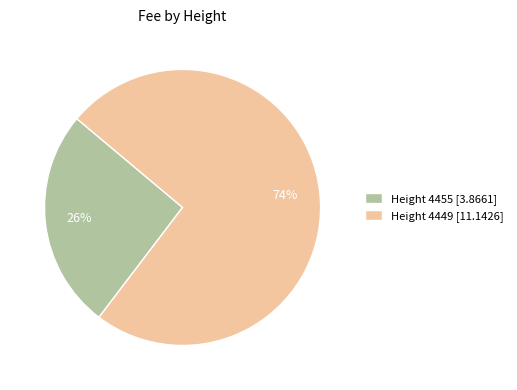

How many segments does this pie chart have?

2